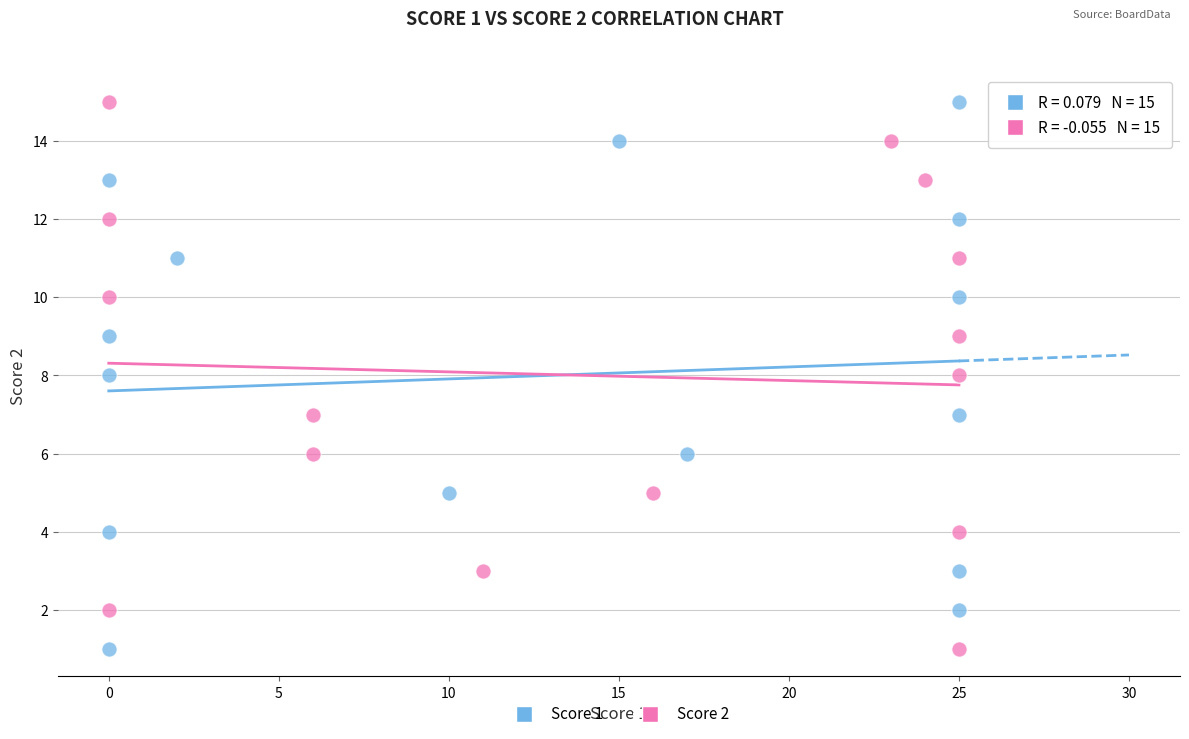

What are all the series names shown in the legend?

Score 1, Score 2